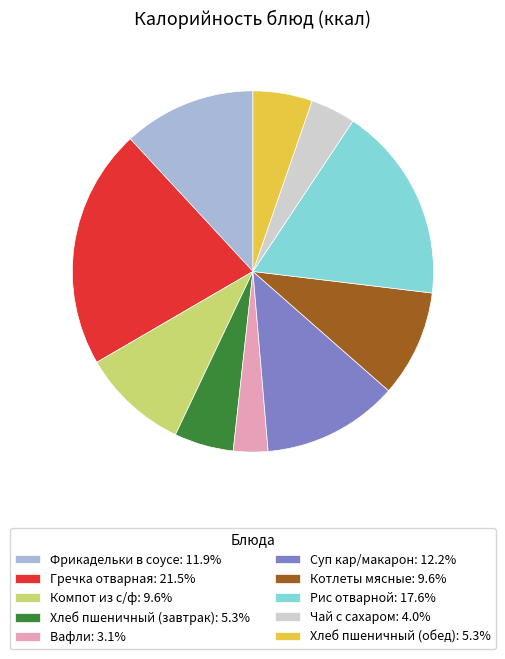

True or false: Вафли accounts for 17% of the total.

False